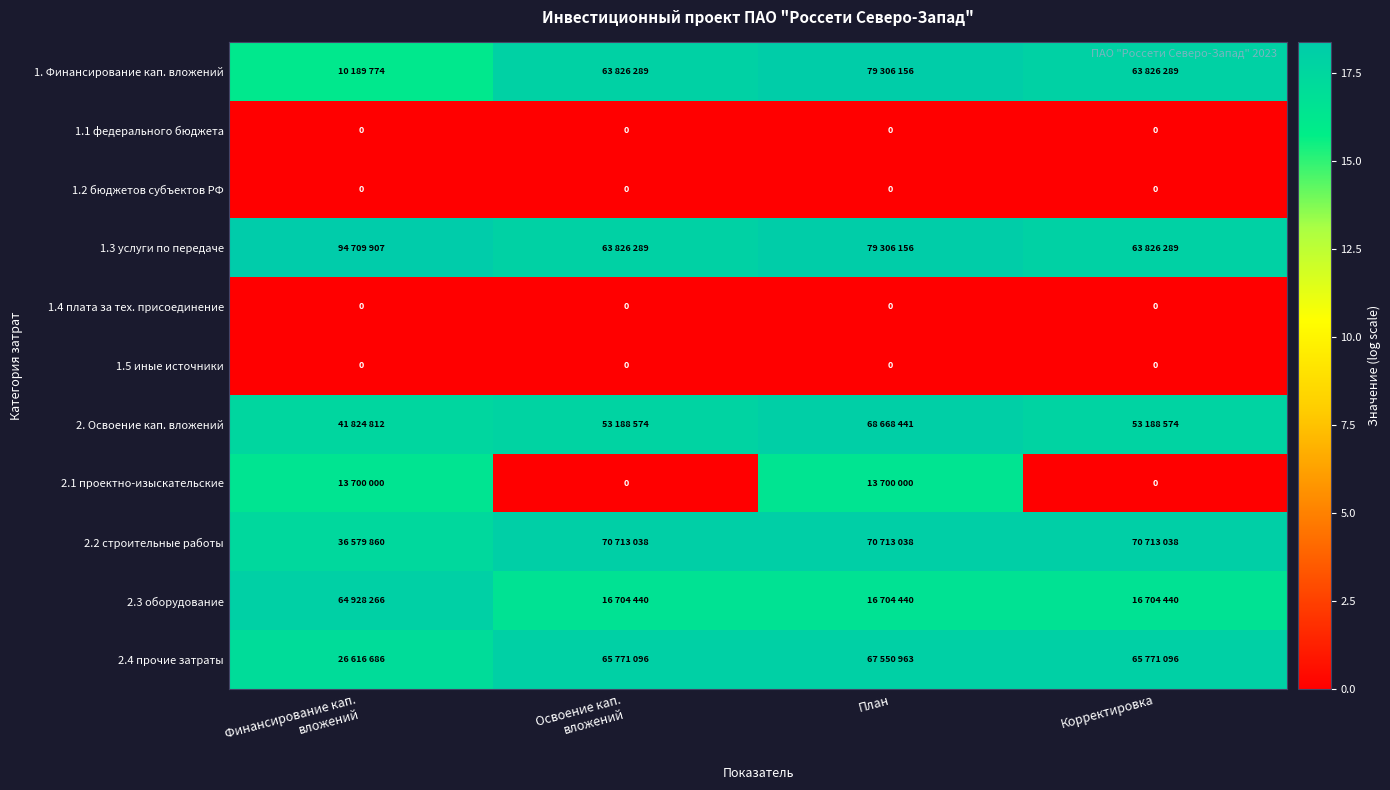

Which label corresponds to the largest value in the chart?

Финансирование кап.
вложений